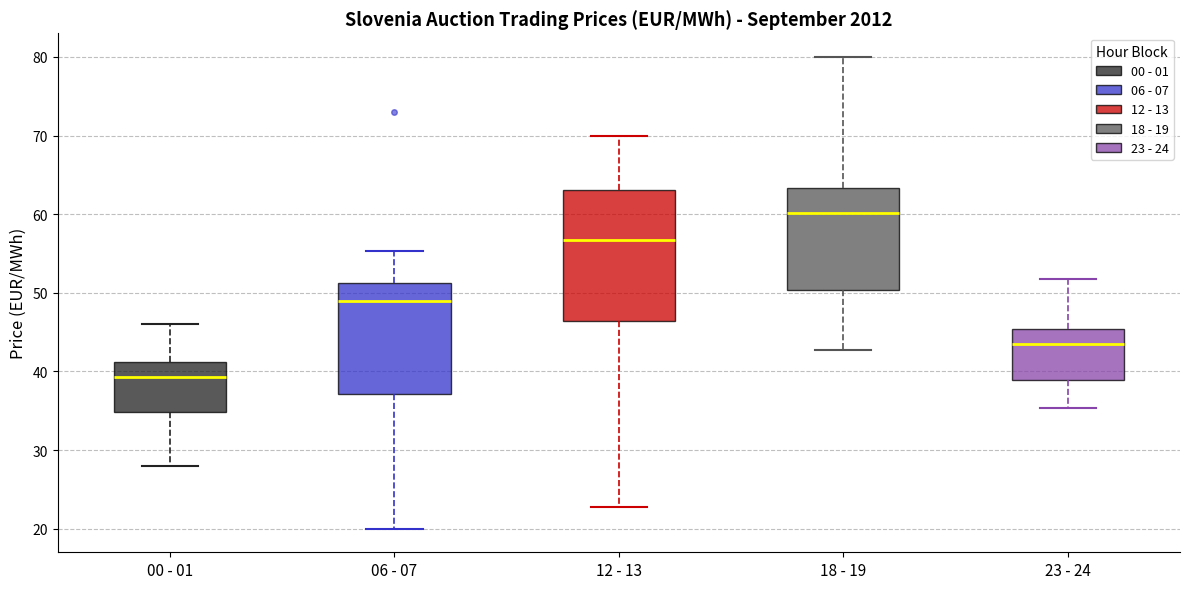

Reading left to right, transcribe this box plot: for each box, give where its median line is, the range the box spans, and where its two whiskers end, as read against the y-axis. The values are not printed on the chart, so give them approximately, as read against the axis.

00 - 01: median 39, box 35 to 41, whiskers 28 to 46
06 - 07: median 49, box 37 to 51, whiskers 20 to 55
12 - 13: median 57, box 46 to 63, whiskers 23 to 70
18 - 19: median 60, box 50 to 63, whiskers 43 to 80
23 - 24: median 43, box 39 to 45, whiskers 35 to 52